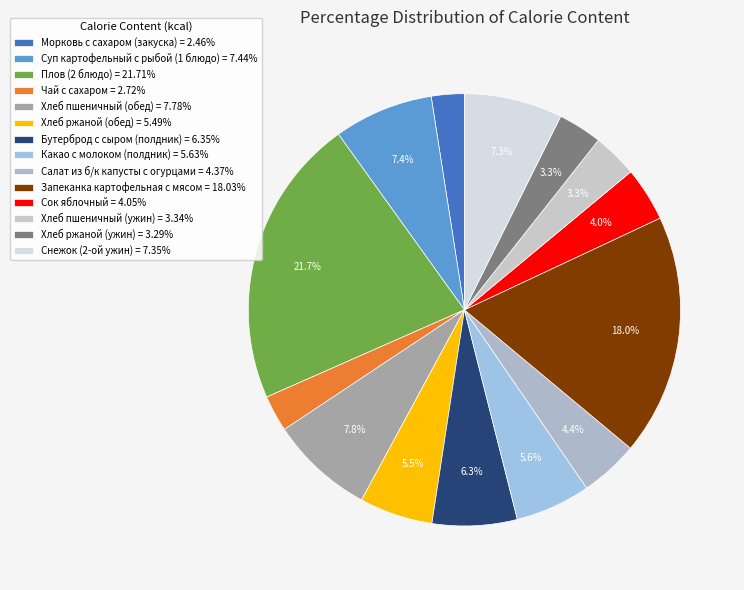

What percentage is the Хлеб ржаной (ужин) slice, to the nearest percent?

3%